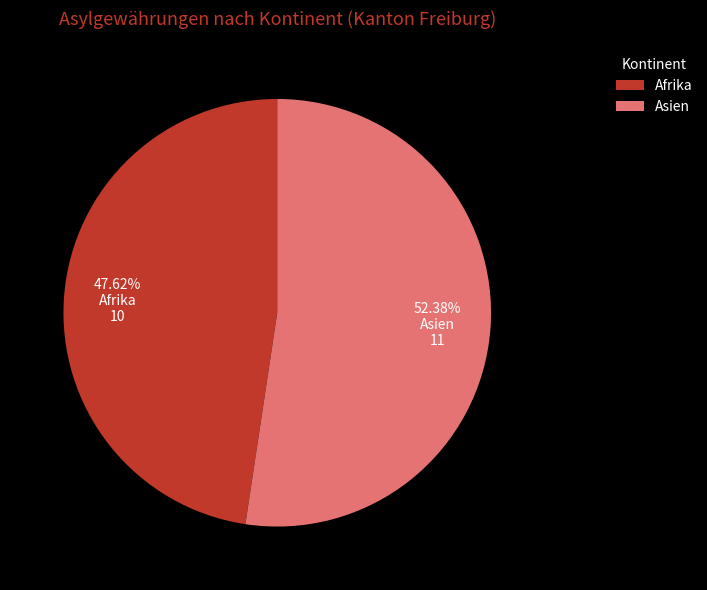

Is there any slice that represents more than half of the pie?

Yes